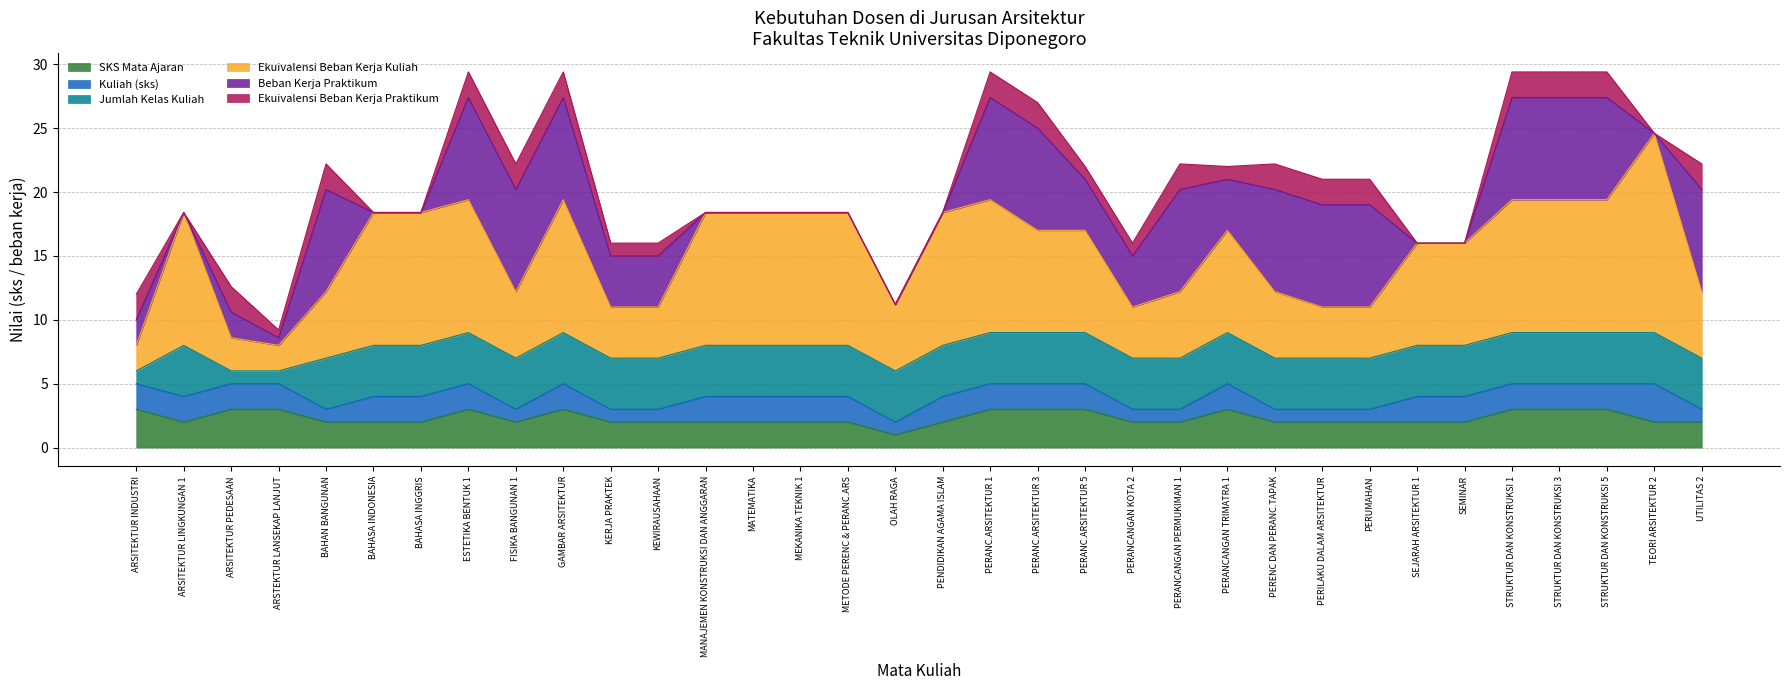

How many values in the Beban Kerja Praktikum series are below 4?

15